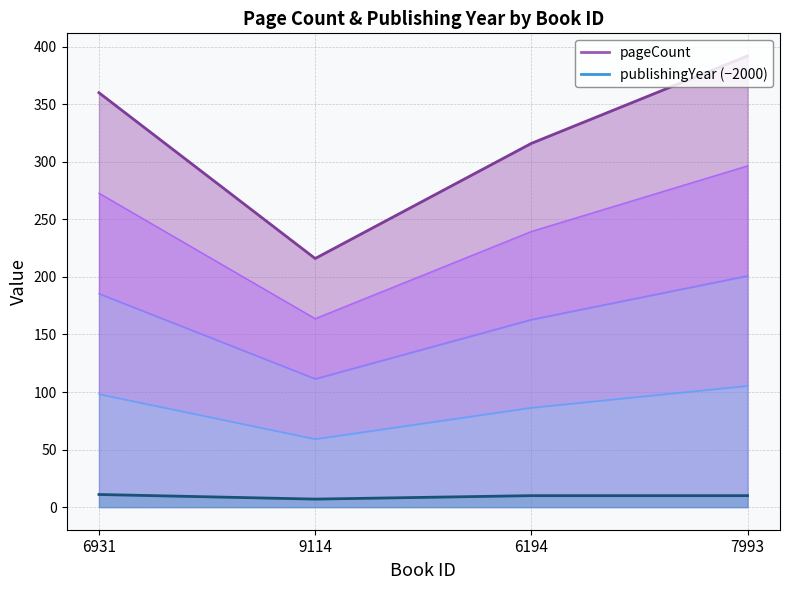

At which category is the sum across all series the highest?

7993